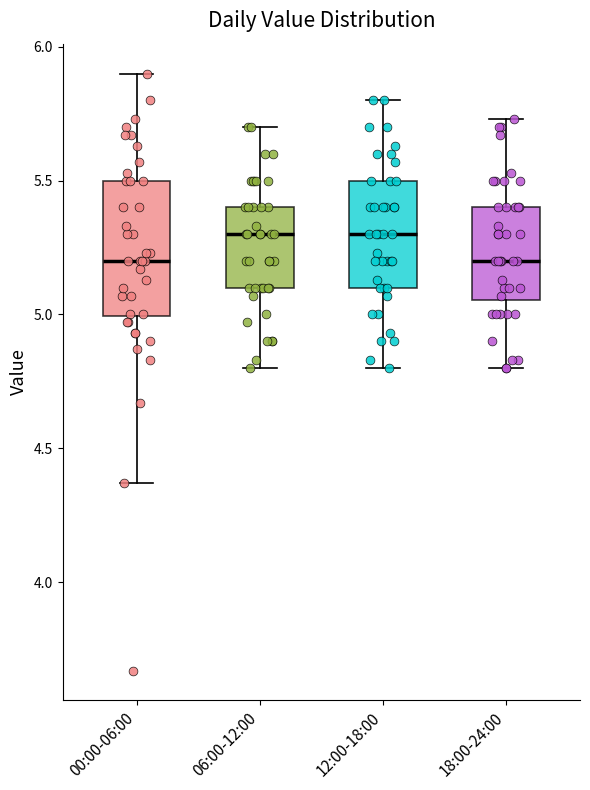

Reading left to right, read every box against the y-axis: the position of its median line, the range the box covers, and the ends of its whiskers. The values are not printed on the chart, so give them approximately, as read against the axis.

00:00-06:00: median 5.20, box 5.00 to 5.50, whiskers 4.35 to 5.90
06:00-12:00: median 5.30, box 5.10 to 5.40, whiskers 4.80 to 5.70
12:00-18:00: median 5.30, box 5.10 to 5.50, whiskers 4.80 to 5.80
18:00-24:00: median 5.20, box 5.05 to 5.40, whiskers 4.80 to 5.75